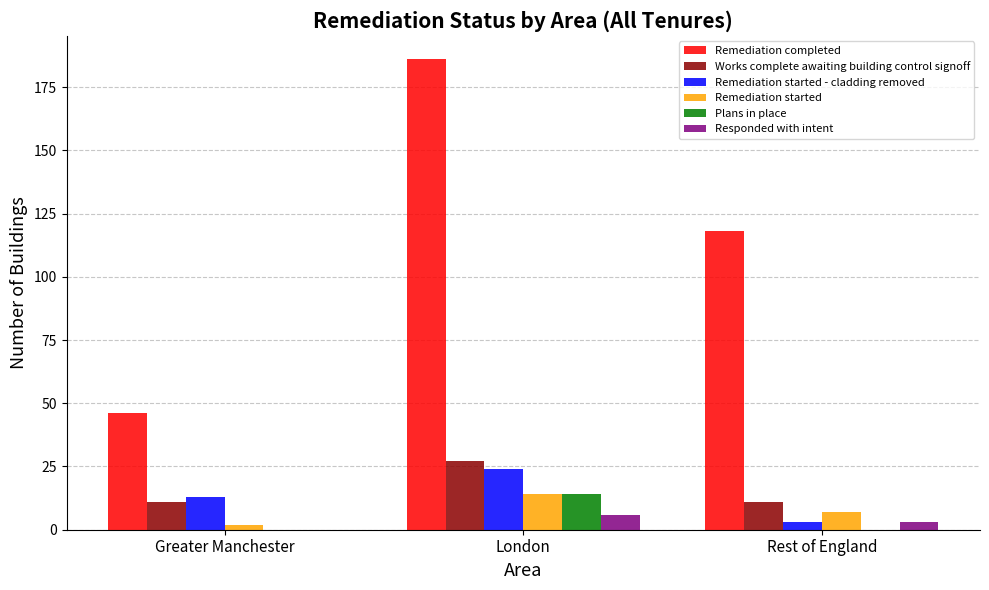

What is the difference between the Remediation started values at Greater Manchester and Rest of England?

5